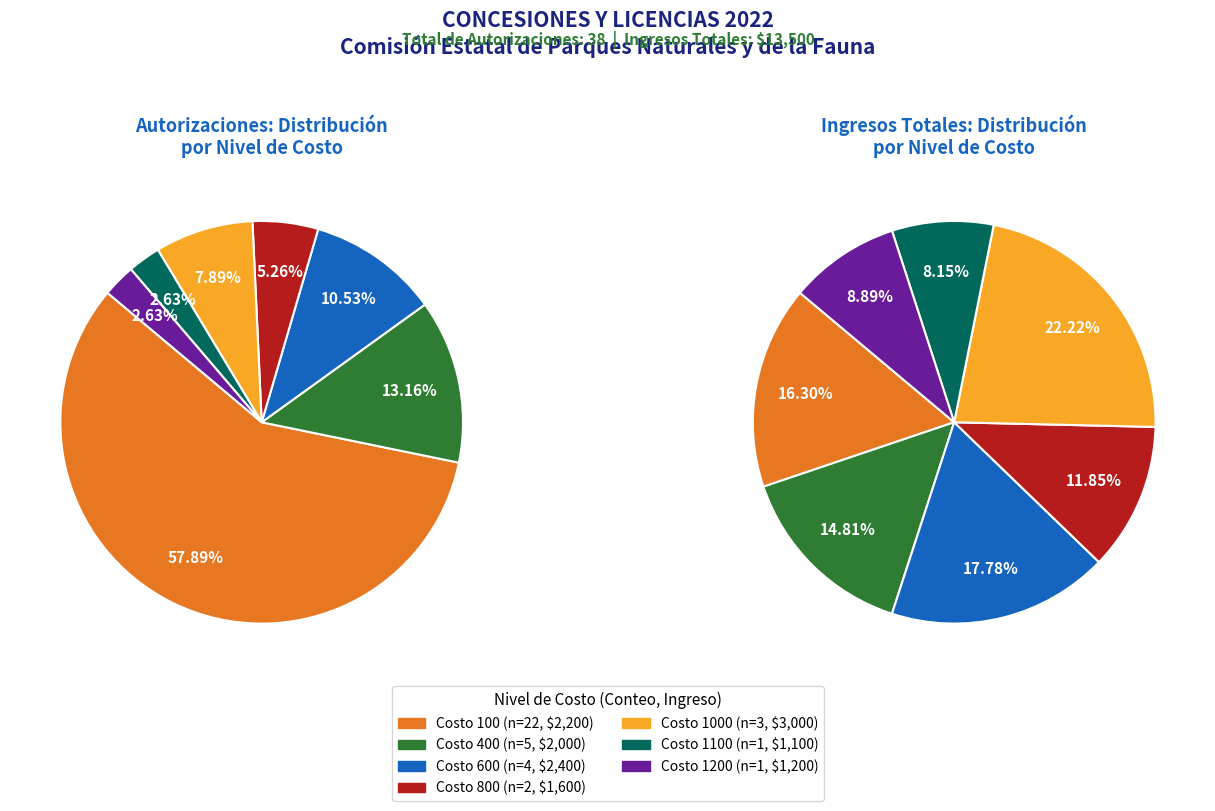

Does Costo 100 account for over 50% of the chart?

Yes